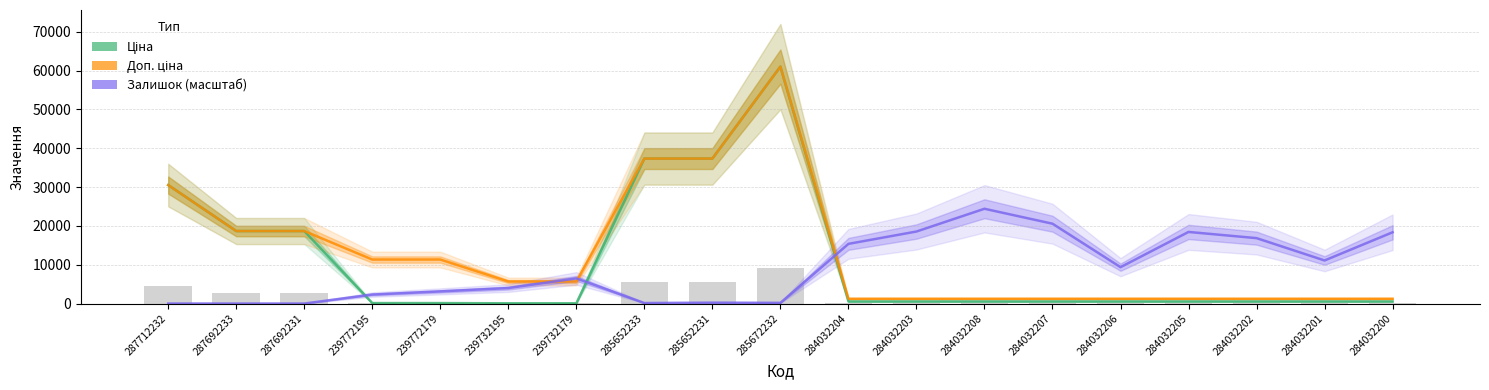

Which has a higher value, 284032207 or 284032201?

284032207